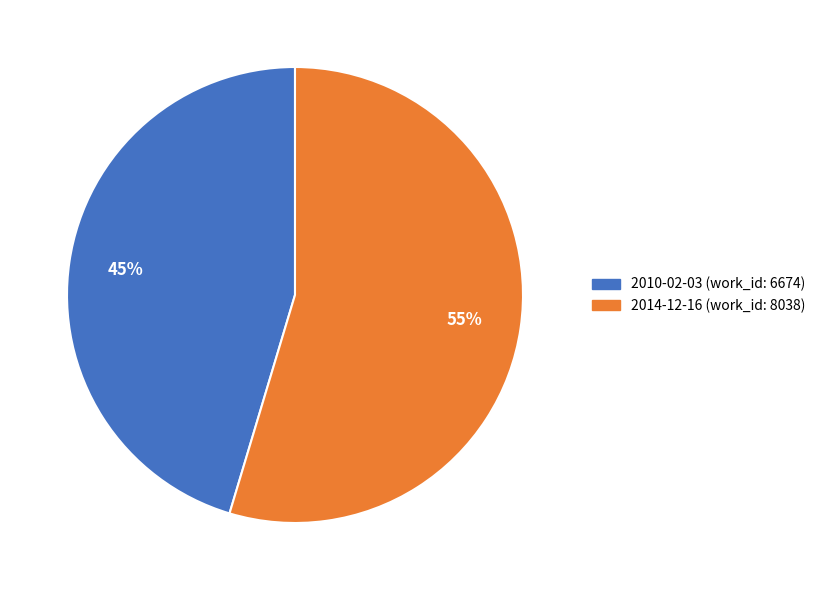

Which has a higher value, 2010-02-03 or 2014-12-16?

2014-12-16